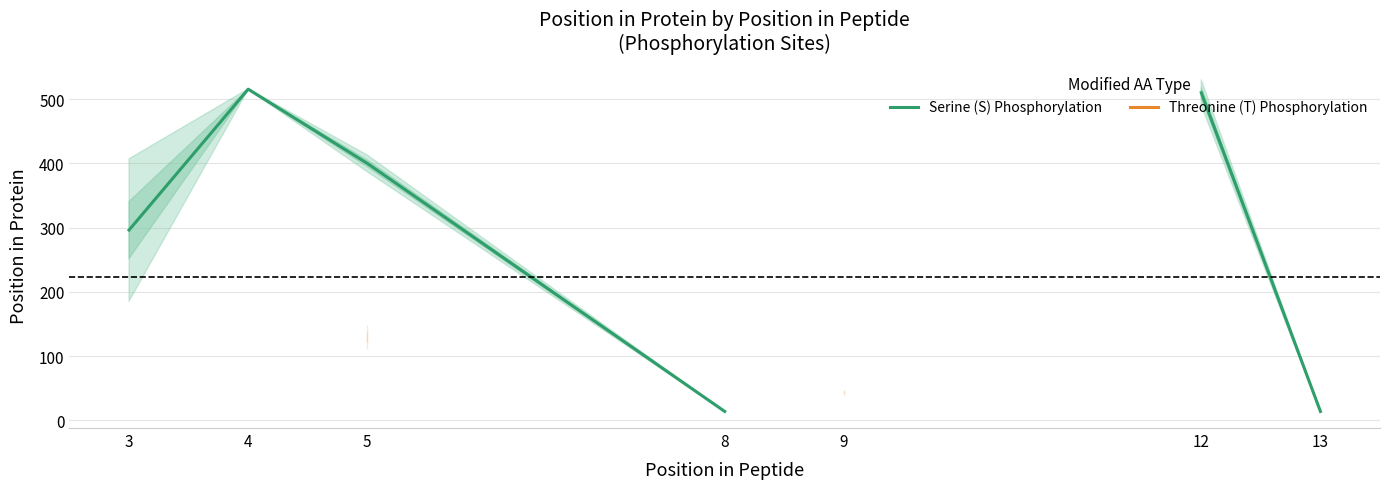

What is the value of the Serine (S) Phosphorylation point at the 6th from the left?

510.0